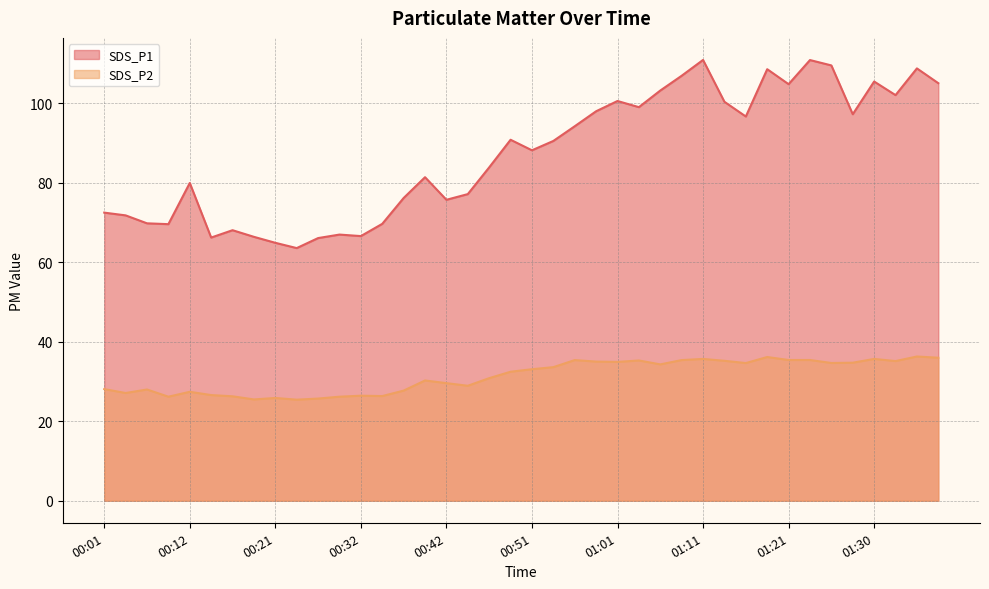

What is the label of the 35th point from the left?

01:25